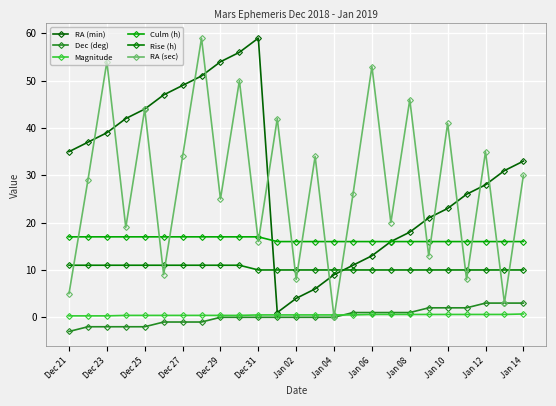

Which series has the largest range (max minus min)?

RA (sec)